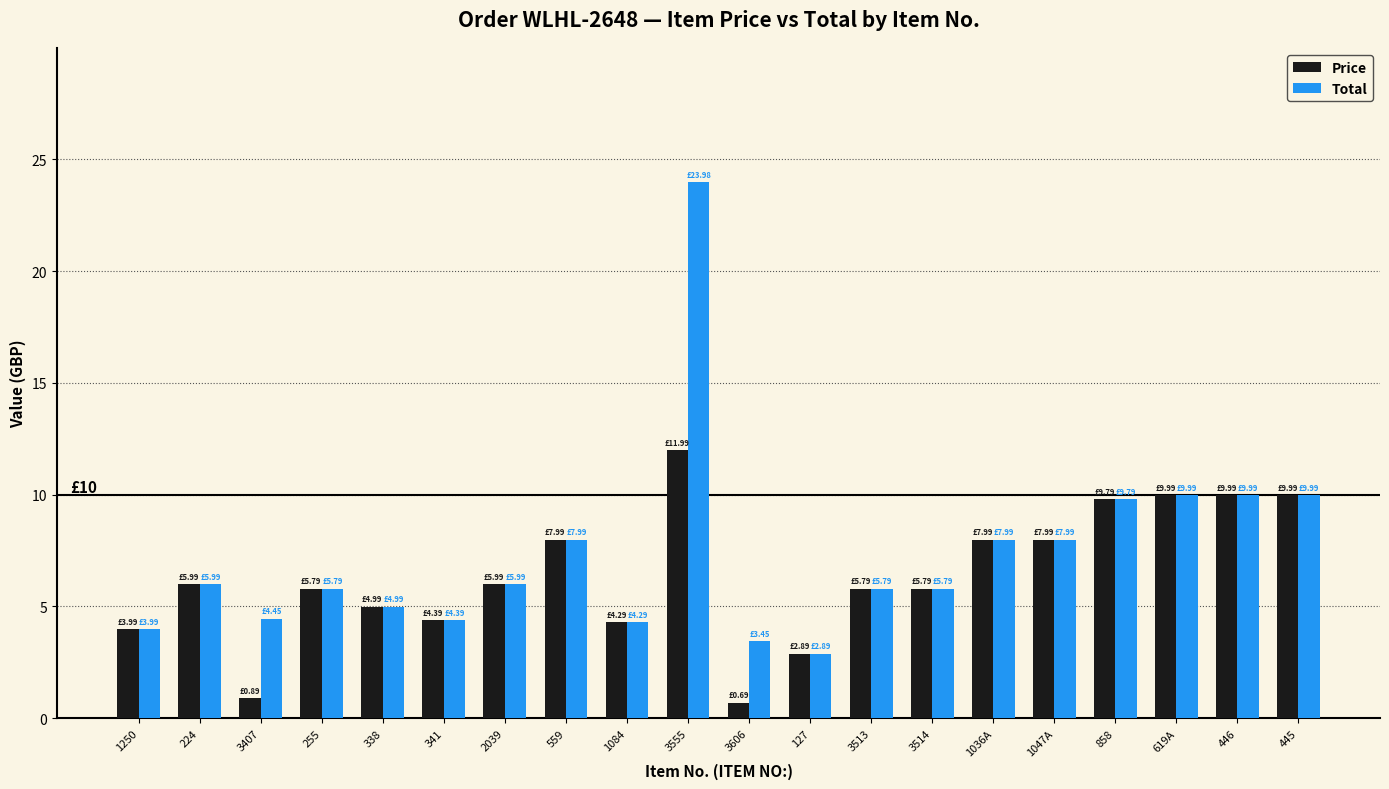

Which series has the widest spread of values?

Total